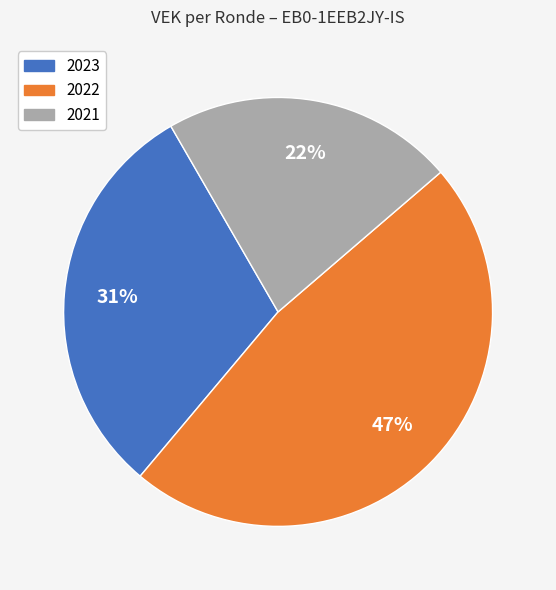

Which has a higher value, 2021 or 2022?

2022